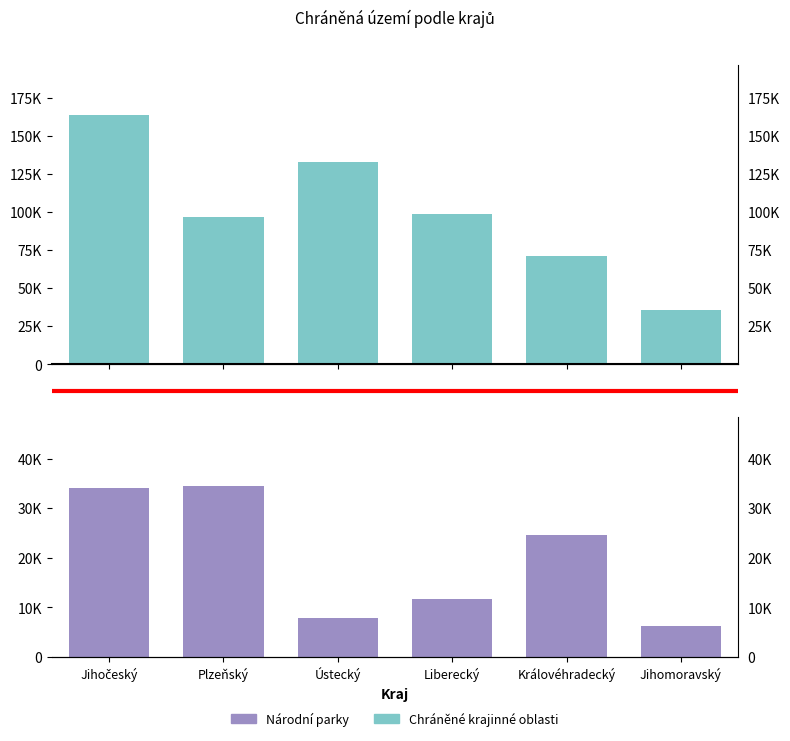

Rank the series by their average value, from lowest to highest.

Národní parky, Chráněné krajinné oblasti